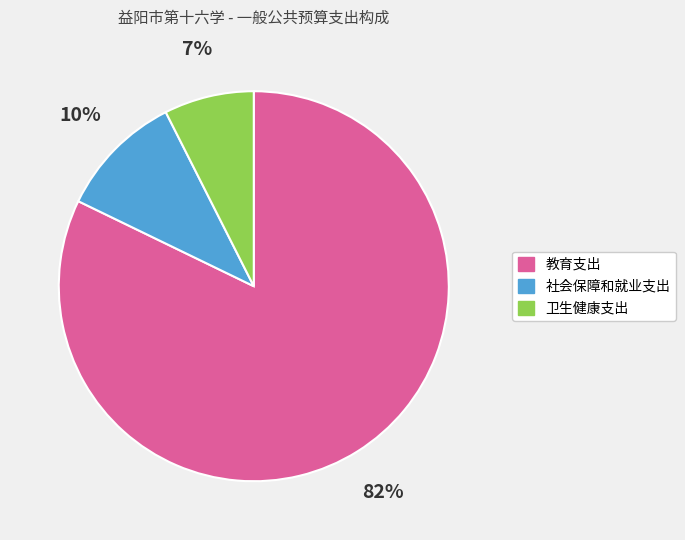

Count the number of slices in the pie.

3